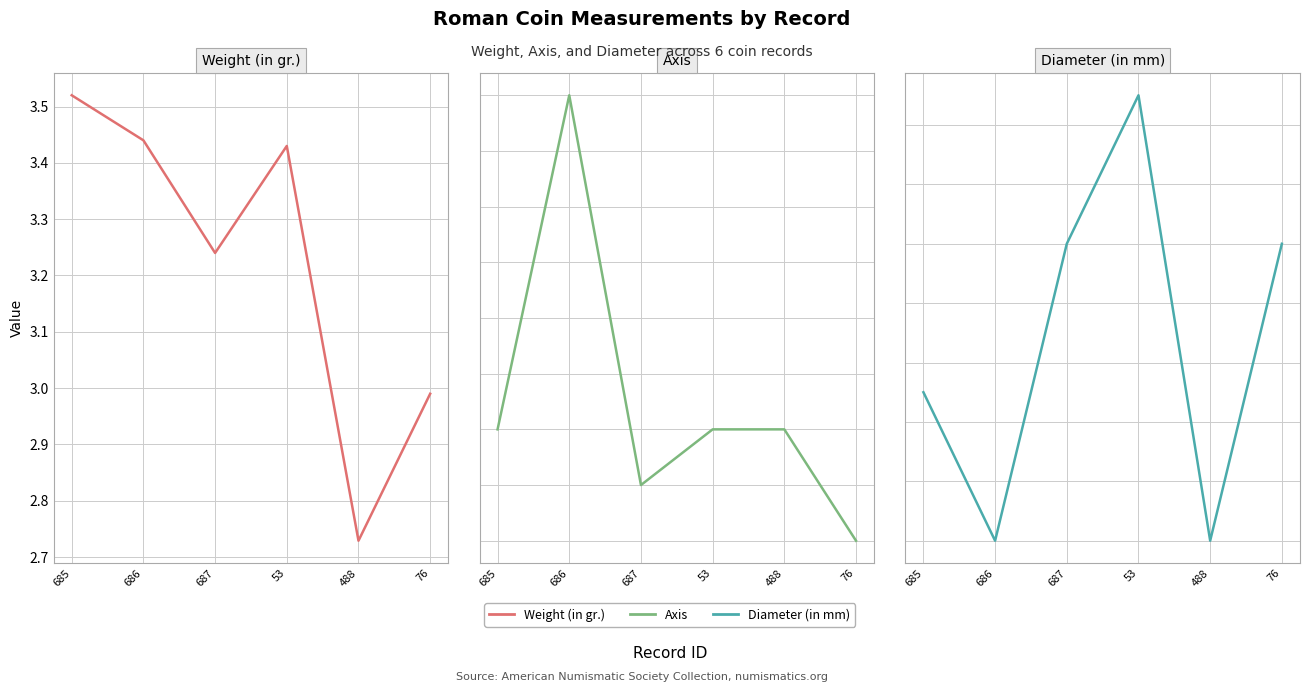

What are all the series names shown in the legend?

Weight (in gr.), Axis, Diameter (in mm)